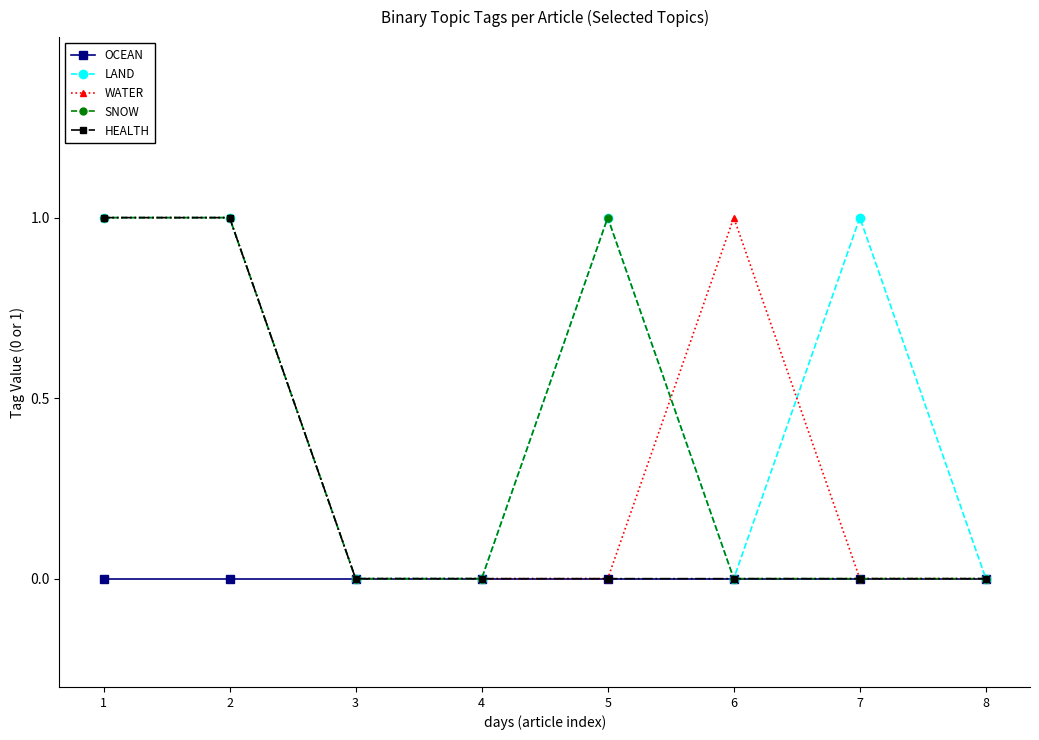

The value of WATER at 2 is 1. True or false?

True